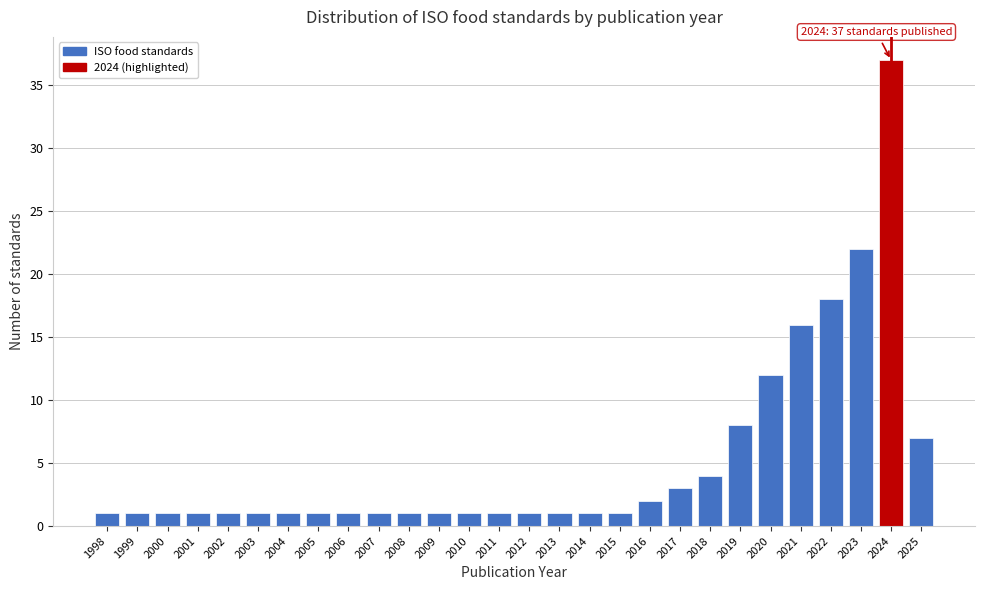

Reading left to right, list all the values displayed in this chart.

1998=1	1999=1	2000=1	2001=1	2002=1	2003=1	2004=1	2005=1	2006=1	2007=1	2008=1	2009=1	2010=1	2011=1	2012=1	2013=1	2014=1	2015=1	2016=2	2017=3	2018=4	2019=8	2020=12	2021=16	2022=18	2023=22	2024=37	2025=7